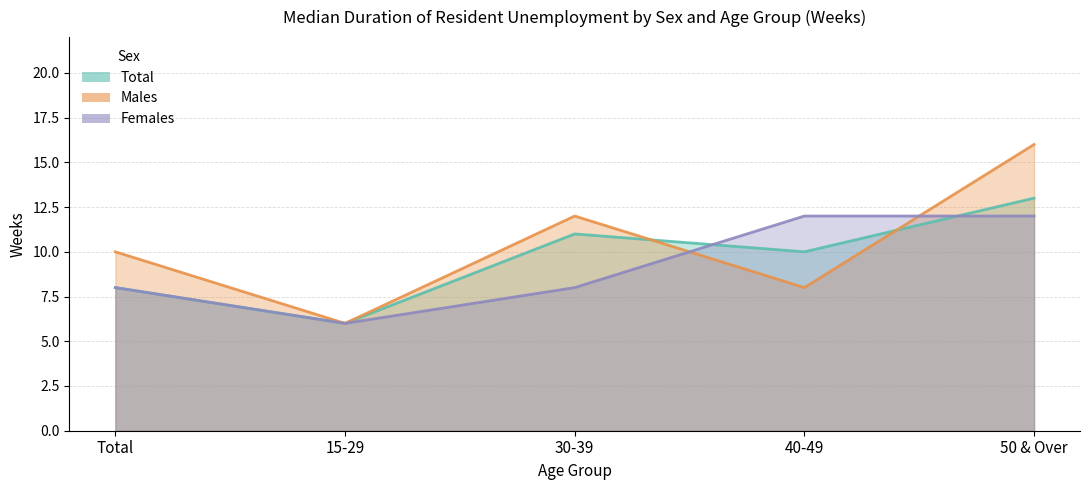

What is the sum of all Total values?

48